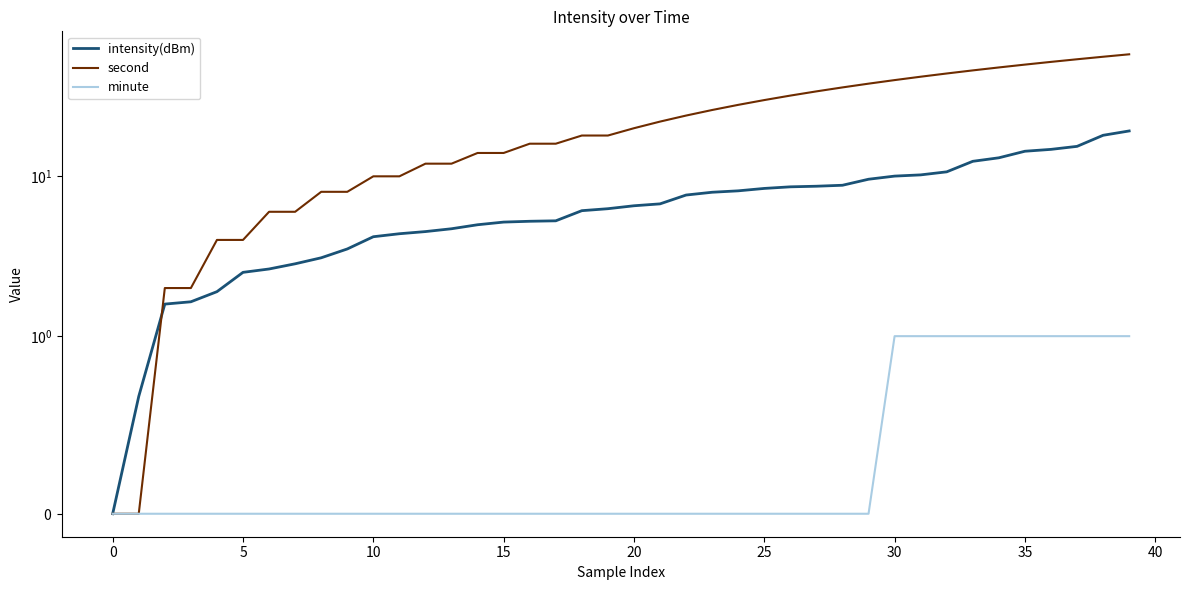

Rank the series by their maximum value, from highest to lowest.

second, intensity(dBm), minute